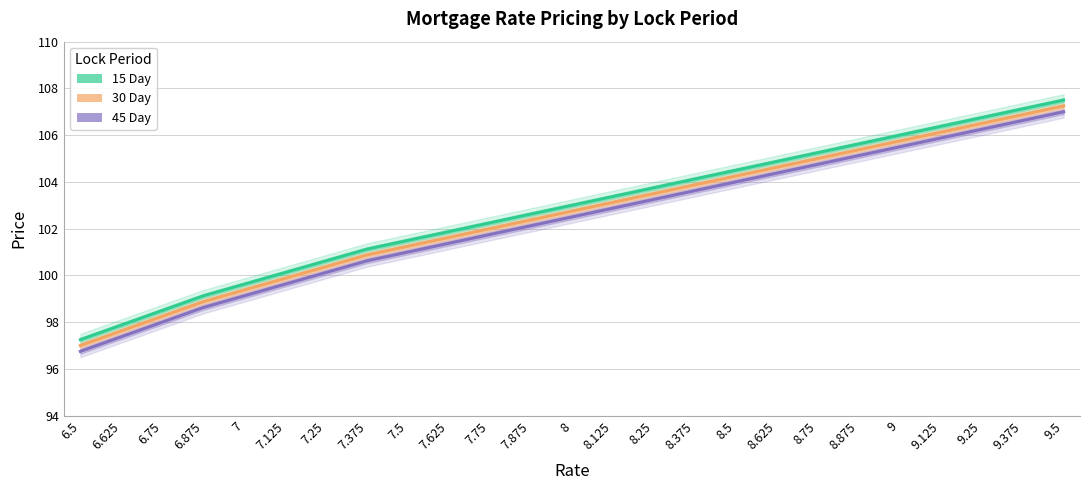

At which label does 45 Day first exceed 102?

7.875